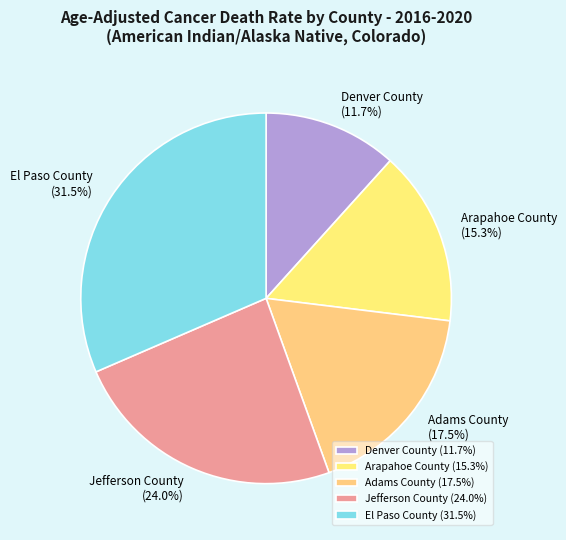

What percentage do El Paso County and Jefferson County together represent?

55.5%